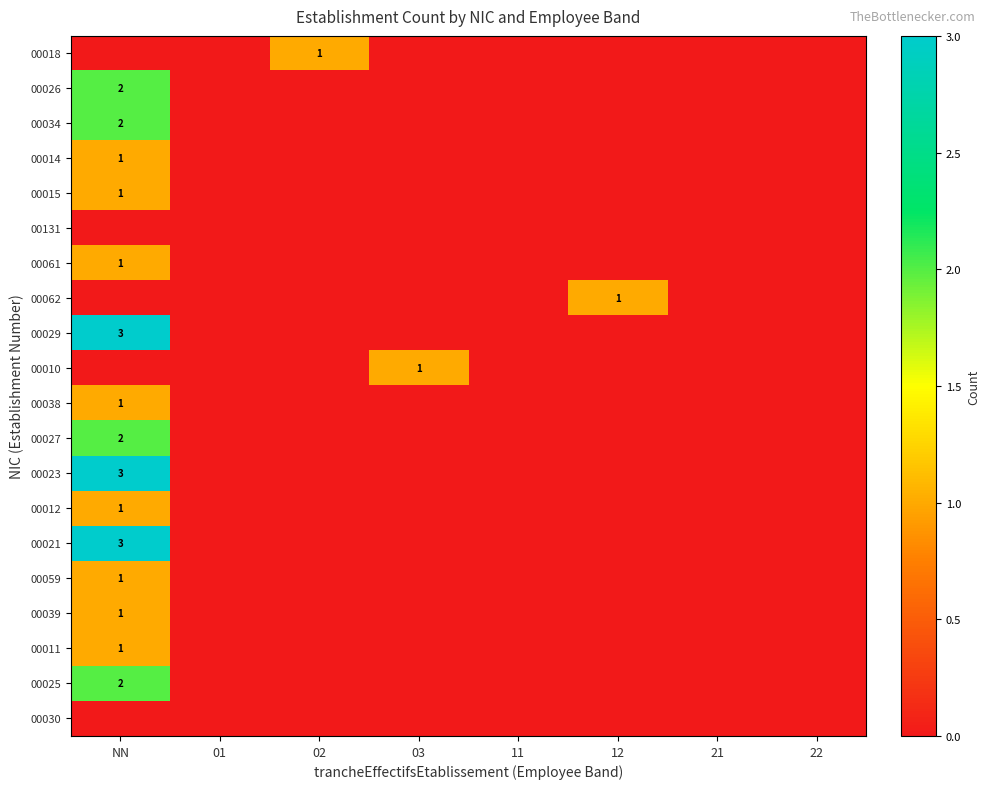

Rank the series by their maximum value, from lowest to highest.

00131, 00030, 00018, 00014, 00015, 00061, 00062, 00010, 00038, 00012, 00059, 00039, 00011, 00026, 00034, 00027, 00025, 00029, 00023, 00021